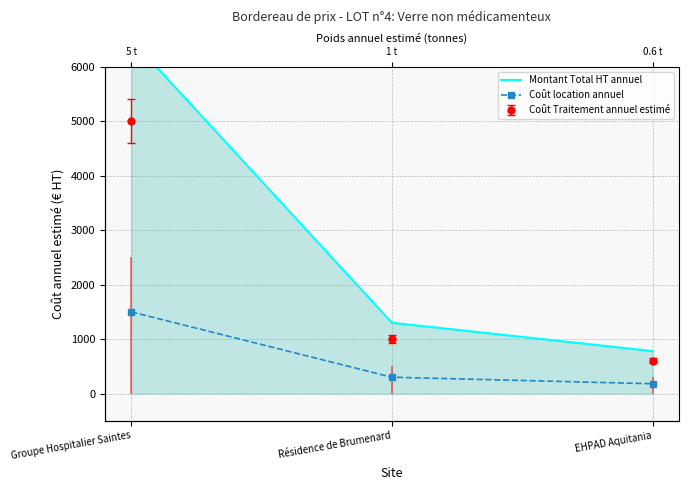

Between Groupe Hospitalier Saintes and Résidence de Brumenard, which series saw the biggest shift?

Montant Total HT annuel